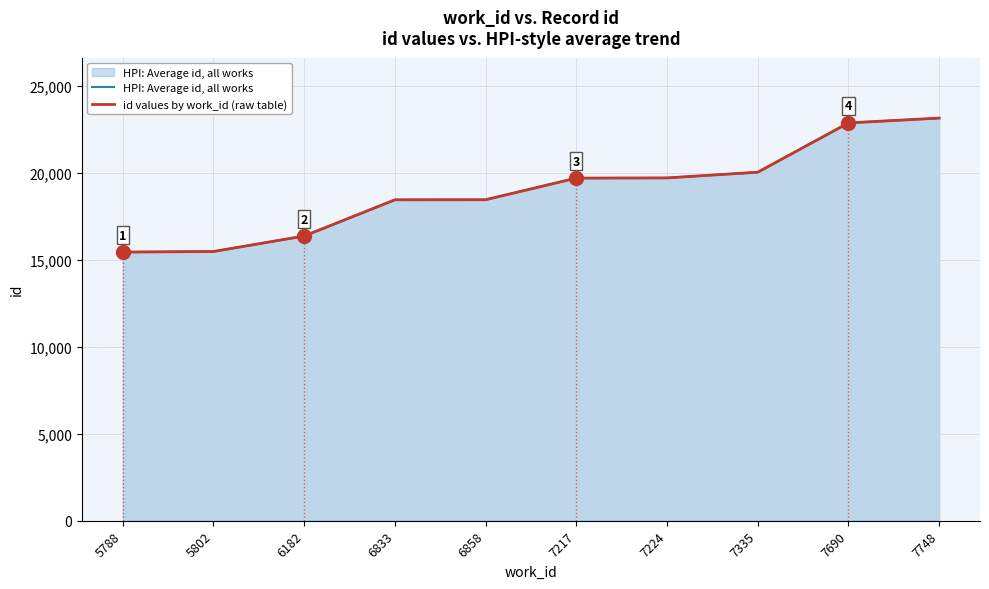

The value of id values by work_id (raw table) at 7217 is 11068. True or false?

False